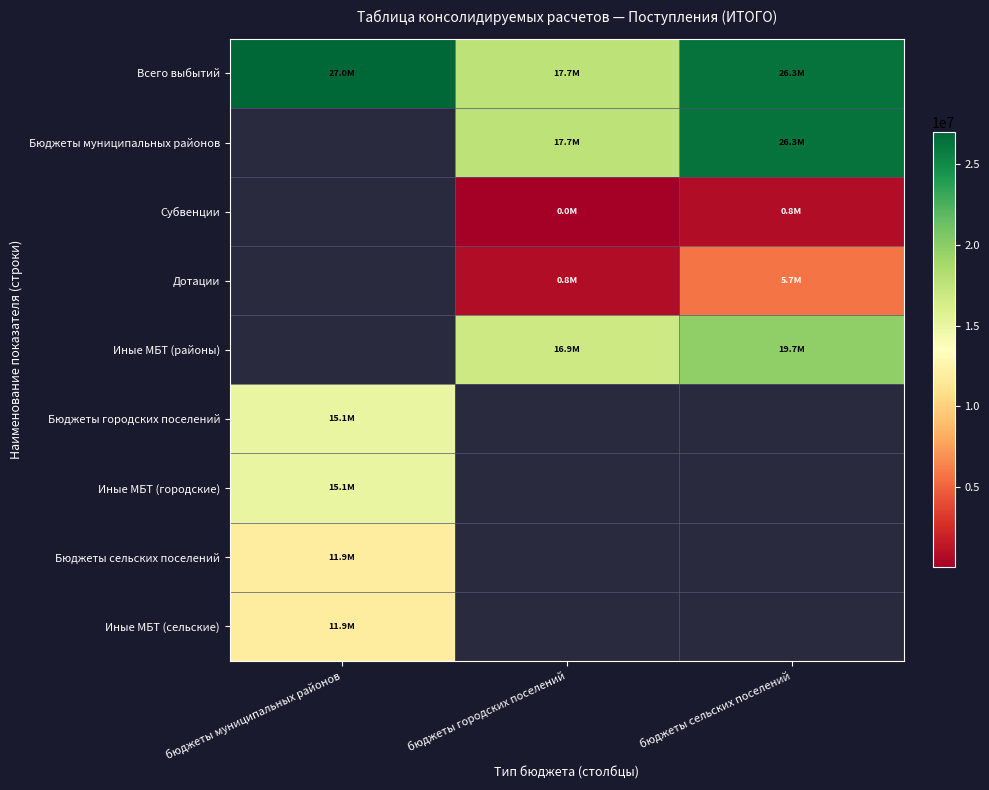

Is it true that Иные МБТ (районы) equals 25711731.0 at бюджеты сельских поселений?

False